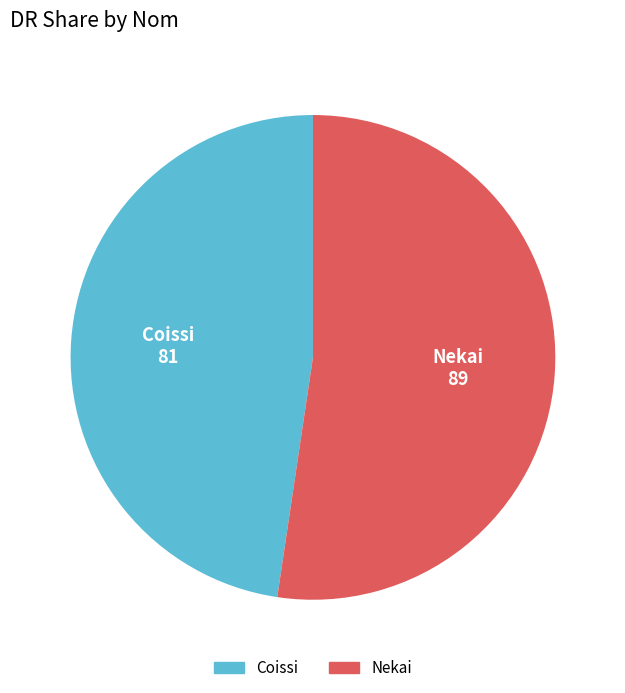

Which slice is the largest?

Nekai